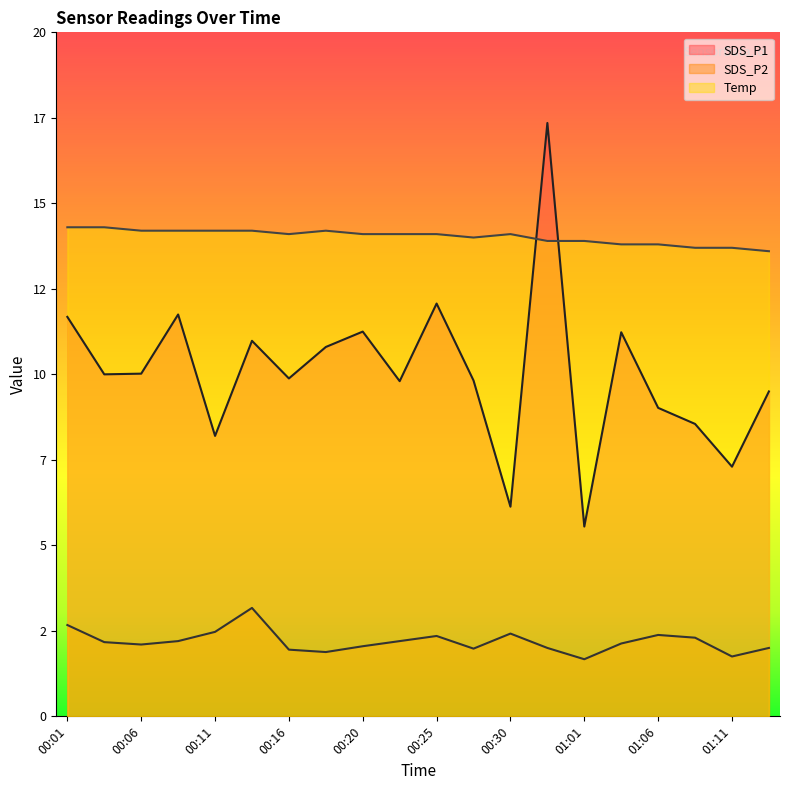

At which category does the chart reach its minimum across all series?

01:01